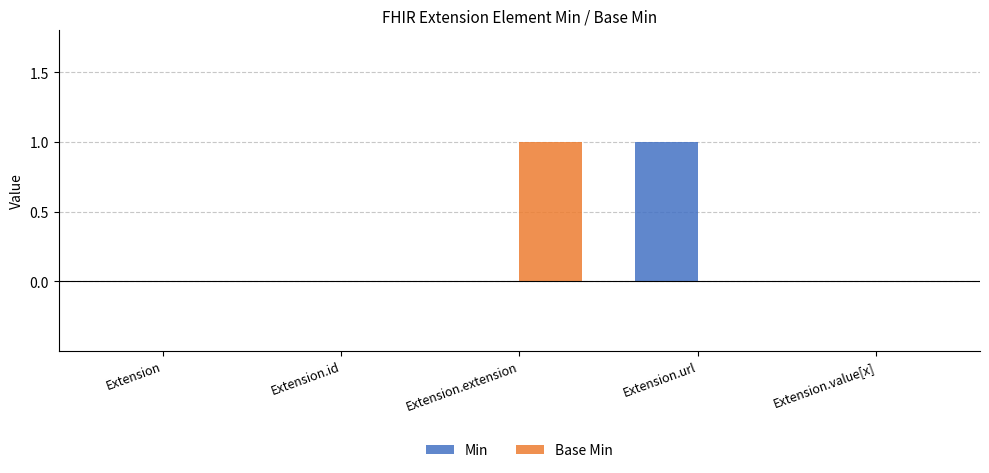

What is the sum of the Base Min values at Extension.id and Extension.extension?

1